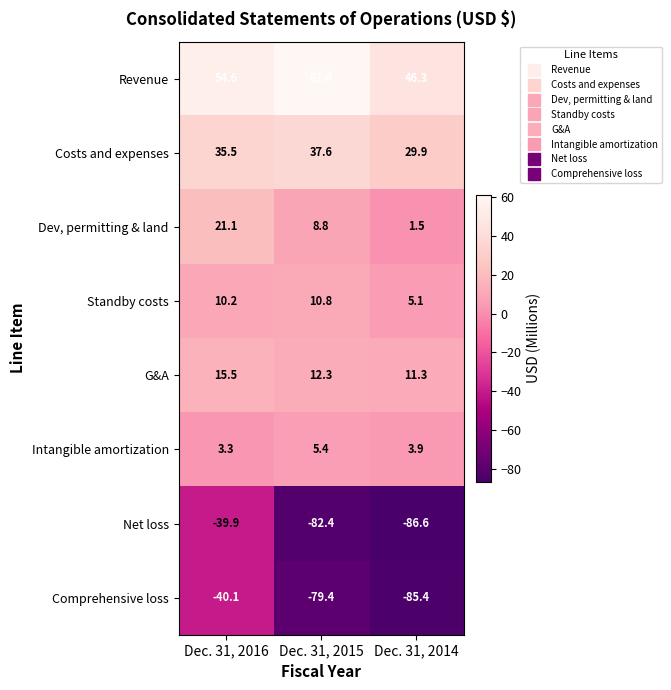

Reading left to right, what are all the values shown in this chart?

Revenue: Dec. 31, 2016=54.6	Dec. 31, 2015=61.4	Dec. 31, 2014=46.3
Costs and expenses: Dec. 31, 2016=35.5	Dec. 31, 2015=37.6	Dec. 31, 2014=29.9
Dev, permitting & land: Dec. 31, 2016=21.1	Dec. 31, 2015=8.8	Dec. 31, 2014=1.5
Standby costs: Dec. 31, 2016=10.2	Dec. 31, 2015=10.8	Dec. 31, 2014=5.1
G&A: Dec. 31, 2016=15.5	Dec. 31, 2015=12.3	Dec. 31, 2014=11.3
Intangible amortization: Dec. 31, 2016=3.3	Dec. 31, 2015=5.4	Dec. 31, 2014=3.9
Net loss: Dec. 31, 2016=-39.9	Dec. 31, 2015=-82.4	Dec. 31, 2014=-86.6
Comprehensive loss: Dec. 31, 2016=-40.1	Dec. 31, 2015=-79.4	Dec. 31, 2014=-85.4